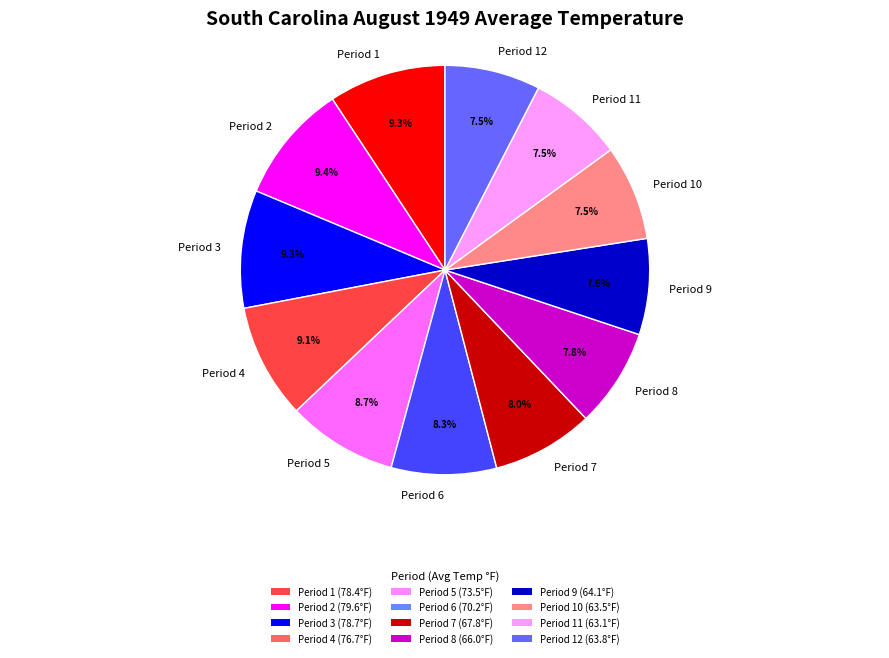

What percentage do Period 3 and Period 8 together represent?

17.1%